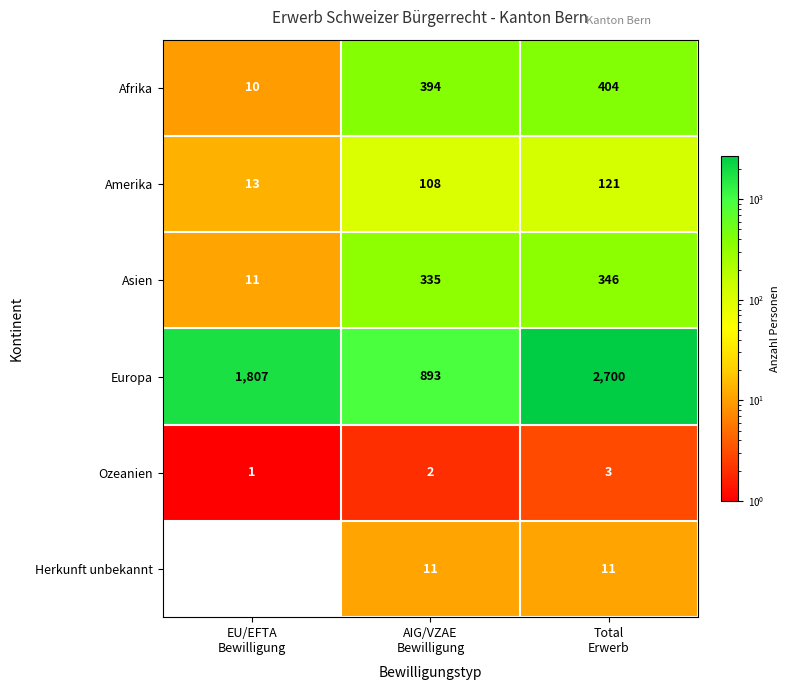

What is the average value of the Europa series?

1800